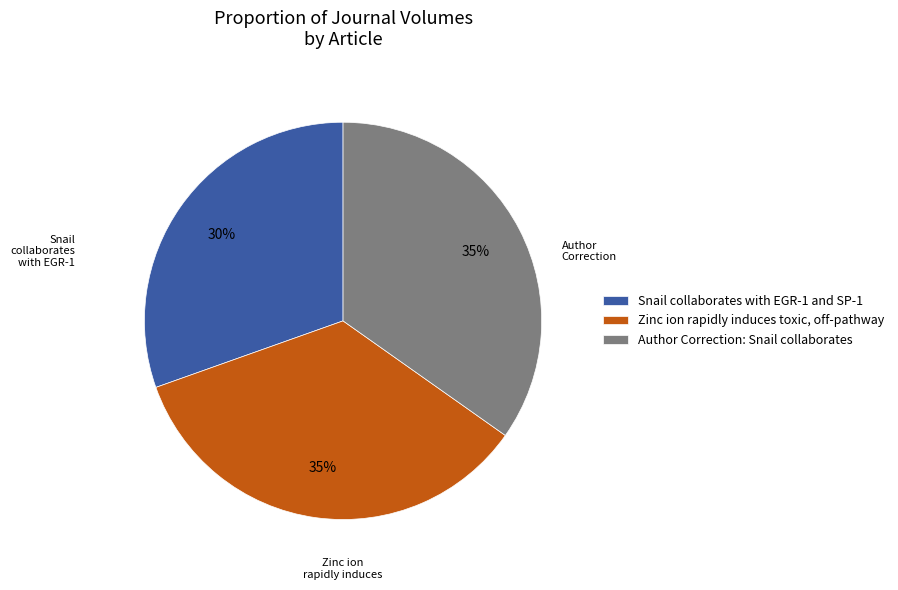

Between Snail collaborates with EGR-1 and SP-1 and Author Correction: Snail collaborates, which is larger?

Author Correction: Snail collaborates